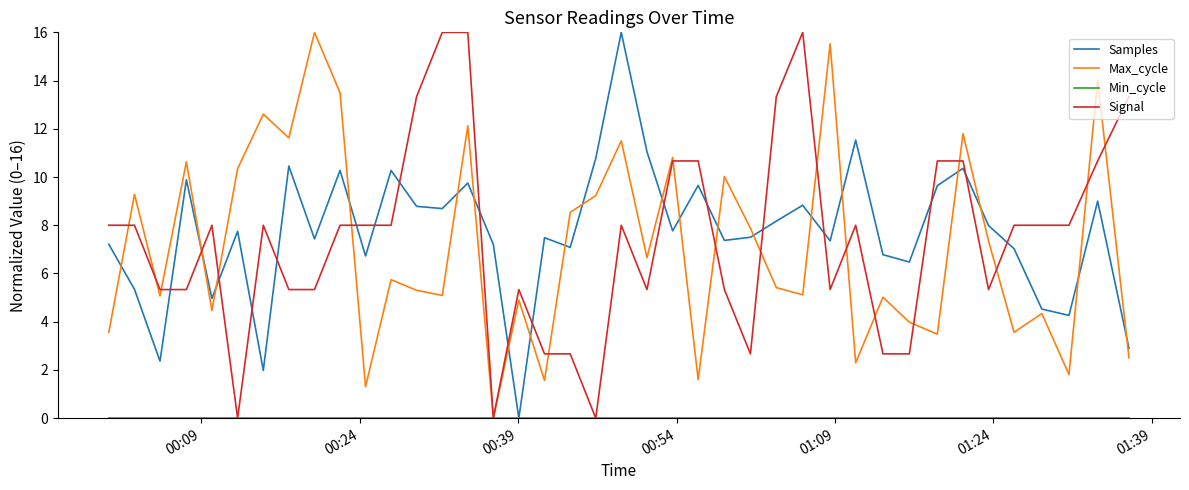

What is the maximum value shown in the chart?

16.0